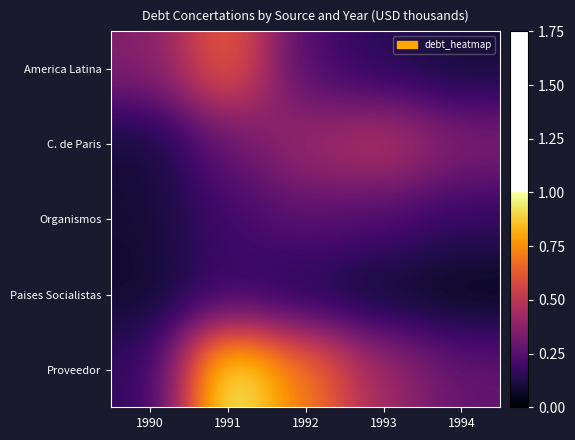

Between 1992 and 1993, which series saw the biggest shift?

Proveedor